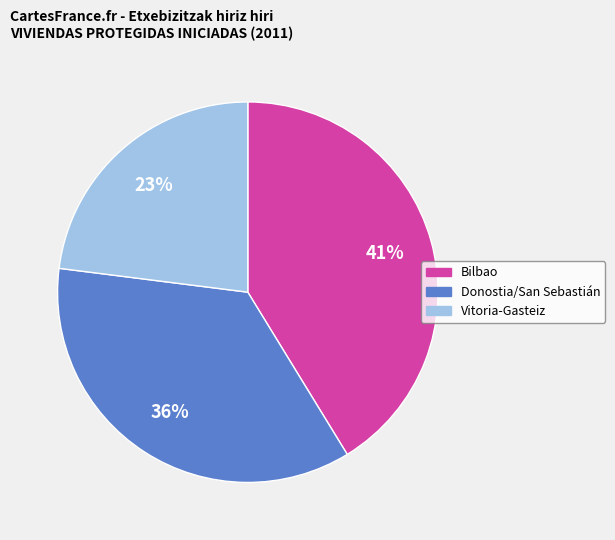

To the nearest percent, what portion does Bilbao represent?

41%